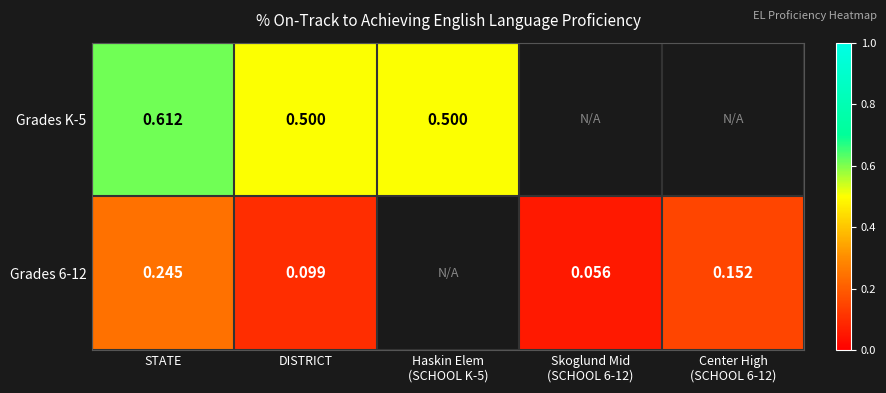

Which has a higher value, Center High
(SCHOOL 6-12) or STATE?

STATE